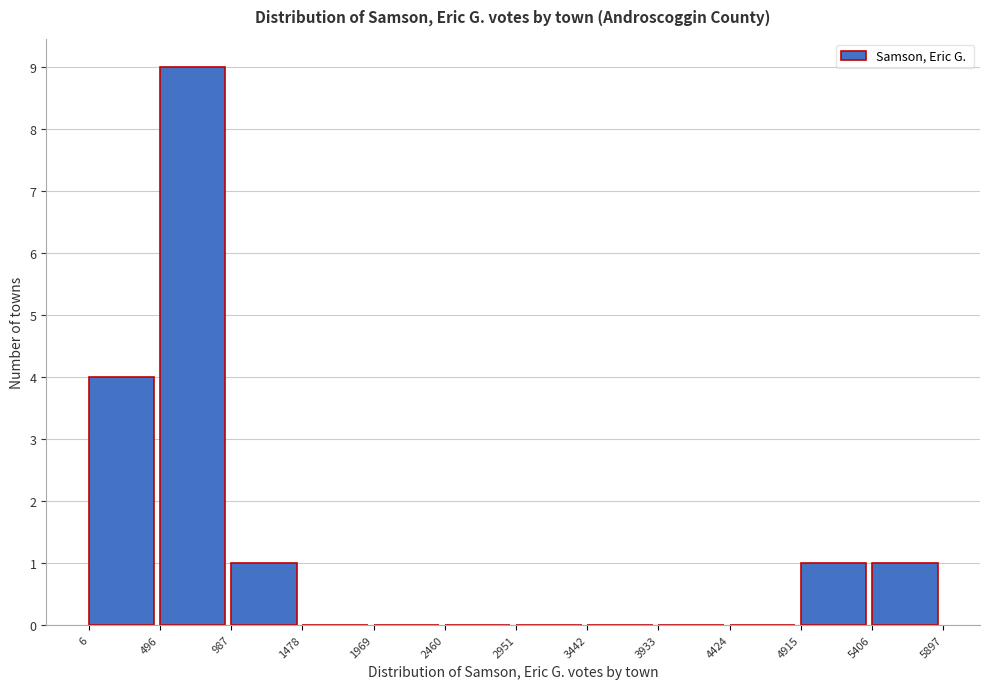

Which range on the x-axis has the tallest bar?

496 to 987